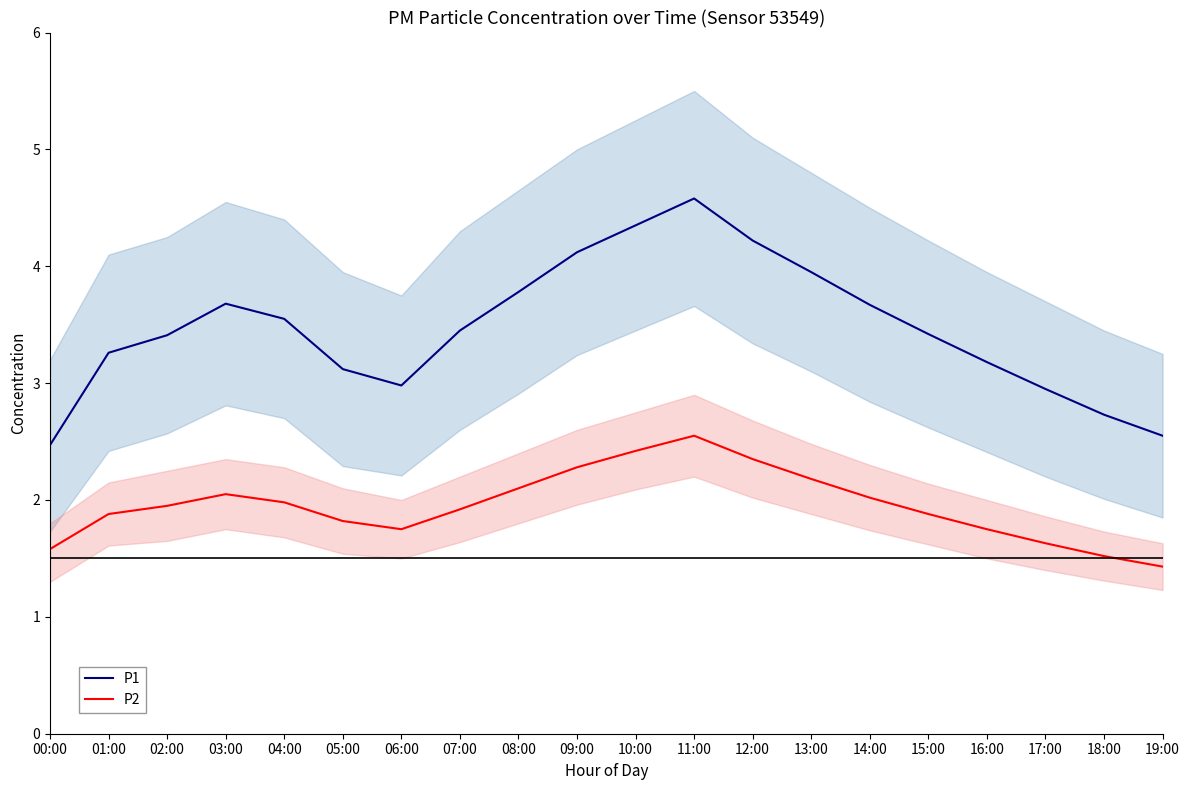

What are all the series names shown in the legend?

P1, P2